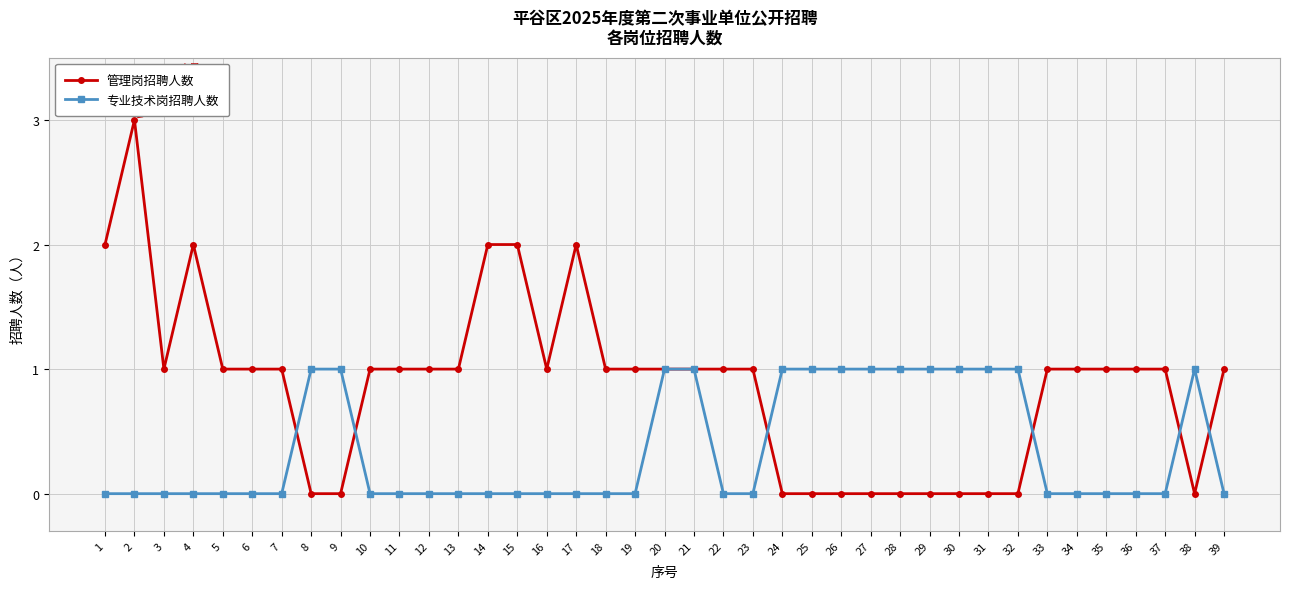

What is the value of the 管理岗招聘人数 point at the 15th from the left?

2